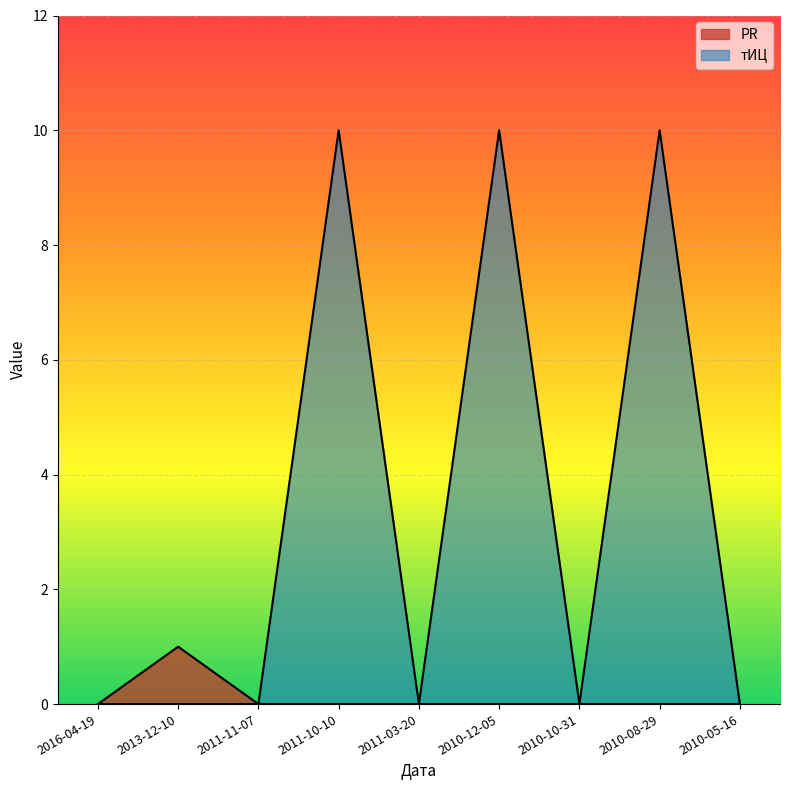

At how many categories does at least one series exceed 2?

3